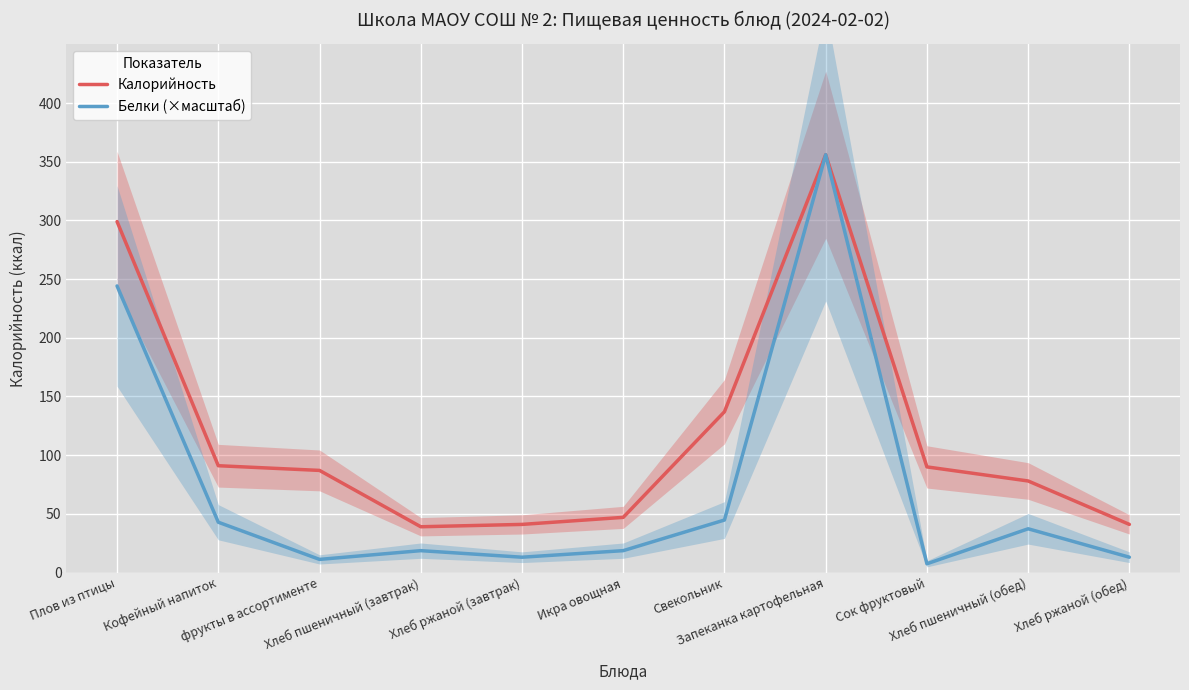

True or false: Калорийность and Белки (×масштаб) intersect in this chart.

False